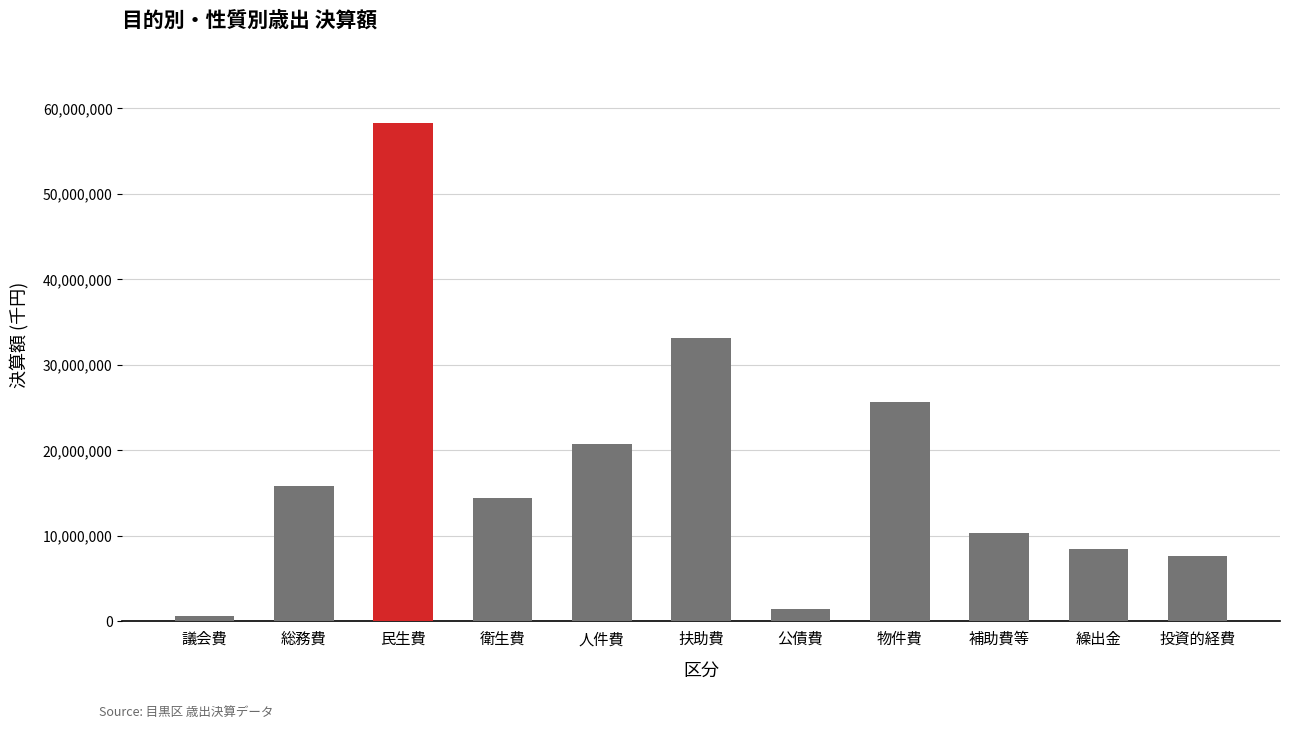

What position from the left is 物件費?

8